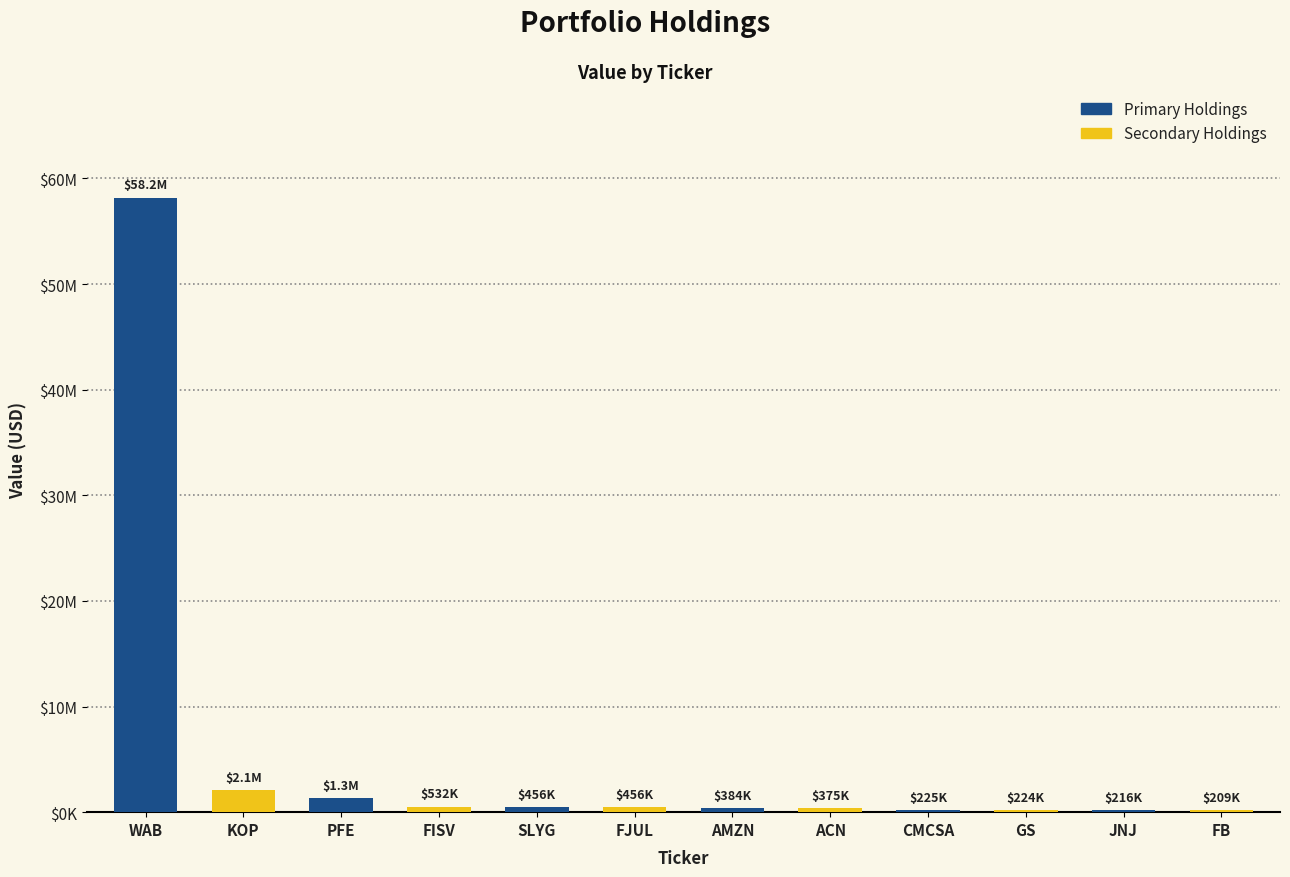

The chart shows a value of 456000 at FJUL. True or false?

True